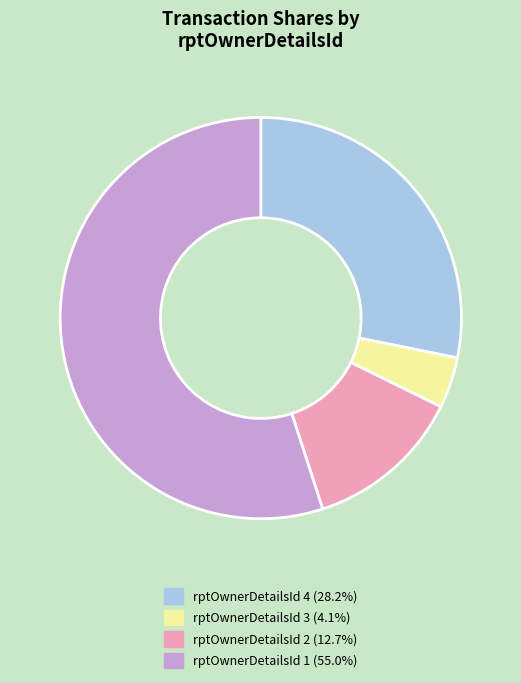

Is there a majority slice in this chart?

Yes